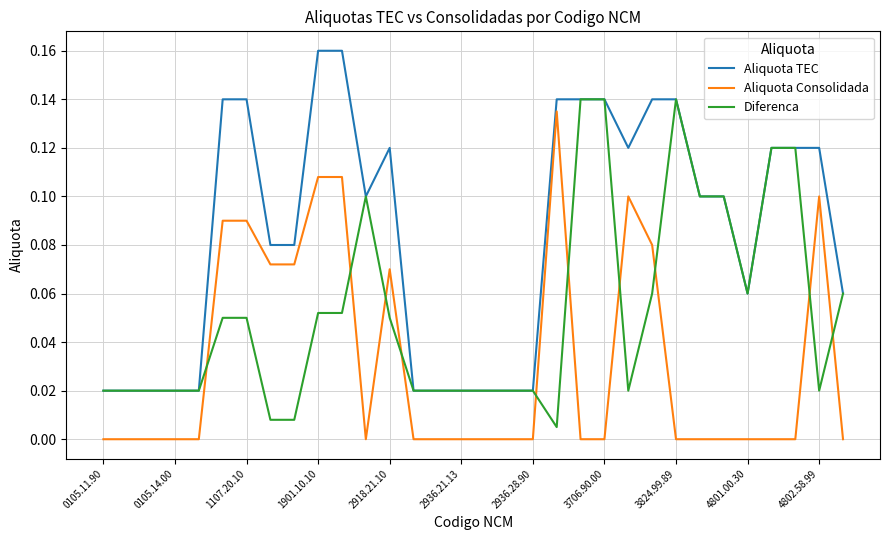

List the series in order of their overall mean, lowest first.

Aliquota Consolidada, Diferenca, Aliquota TEC